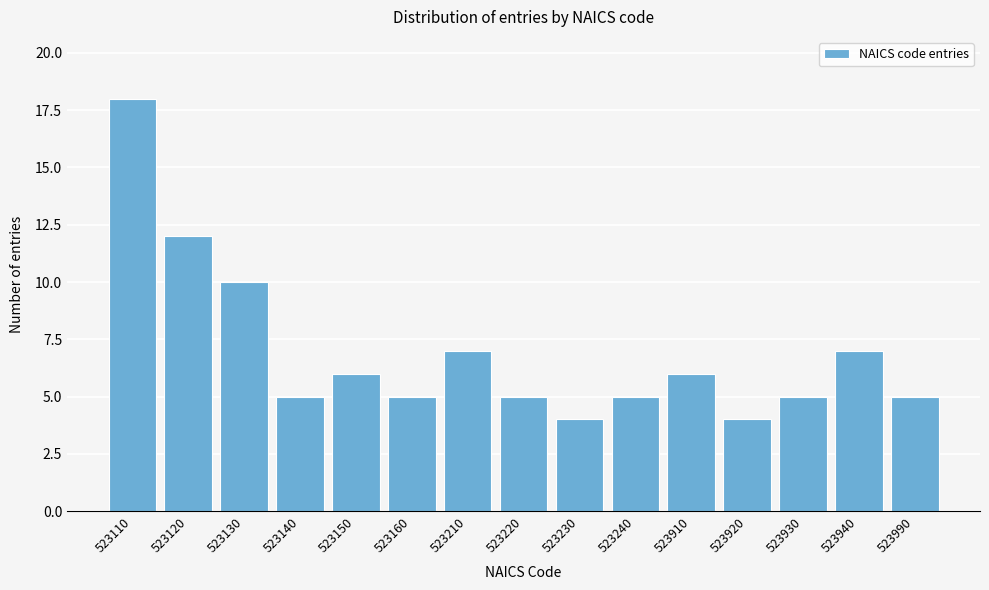

Reading right to left, extract all data points from this chart.

523990=5	523940=7	523930=5	523920=4	523910=6	523240=5	523230=4	523220=5	523210=7	523160=5	523150=6	523140=5	523130=10	523120=12	523110=18